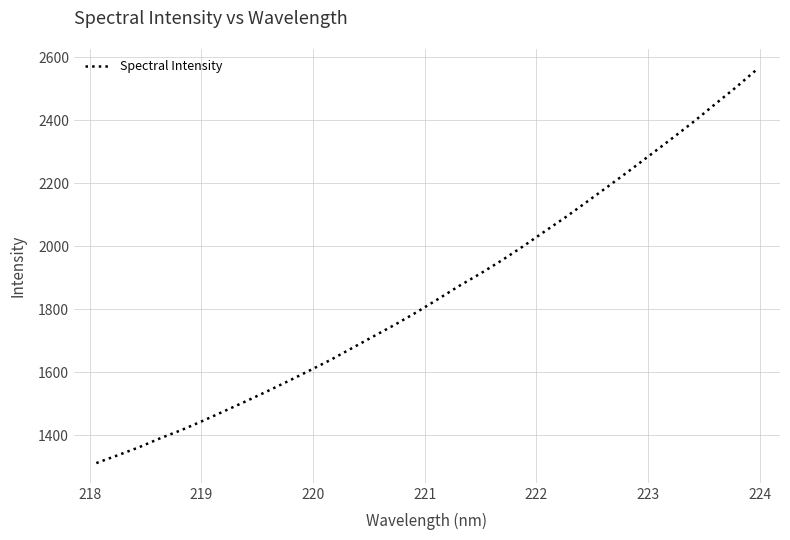

Does the chart have visible grid lines?

Yes